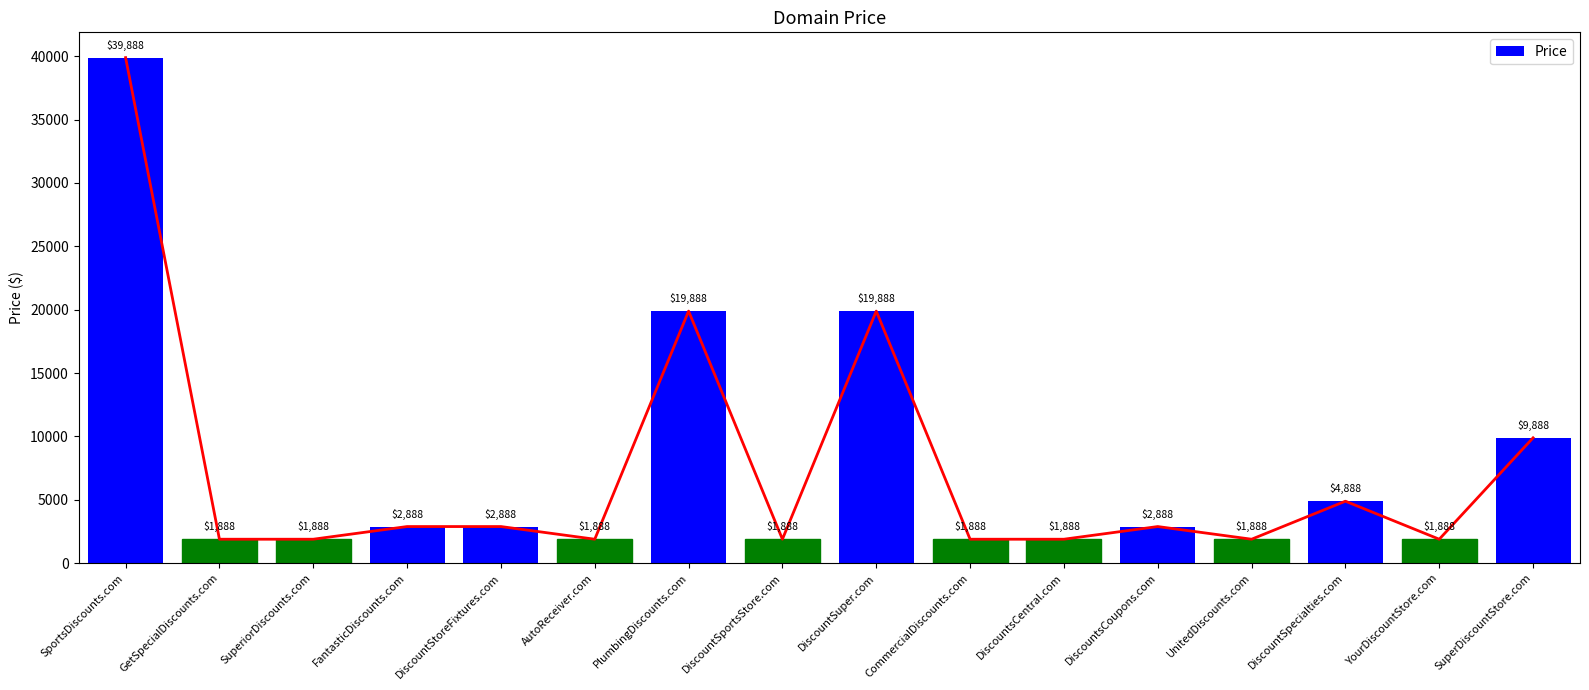

How many series are shown in this chart?

1